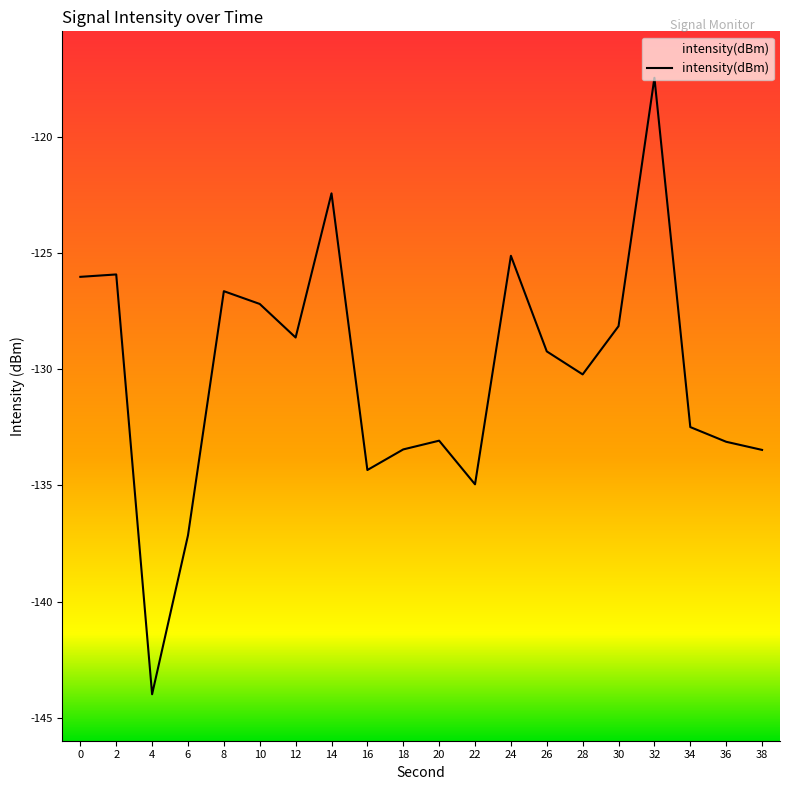

True or false: there are more than 2 points higher than both neighbors.

True